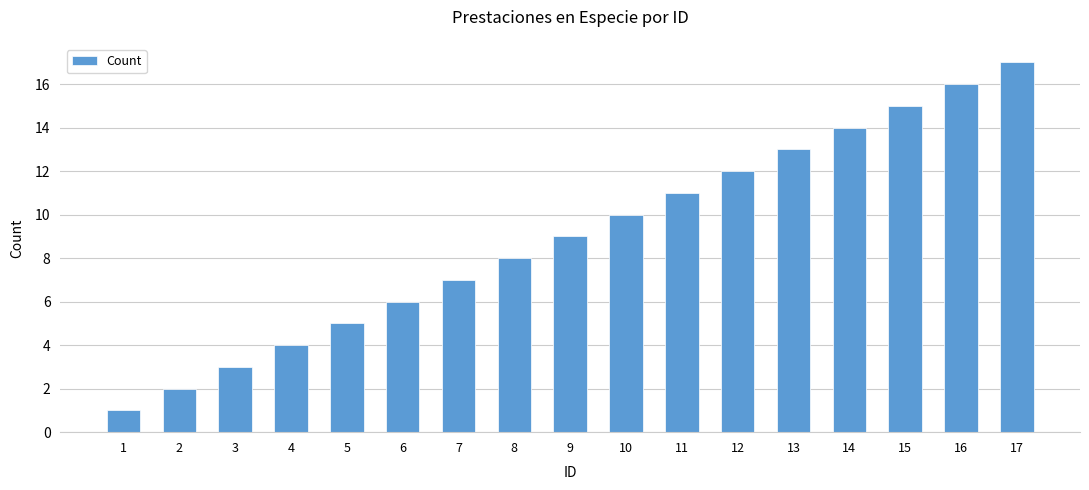

What is the smallest value displayed?

1